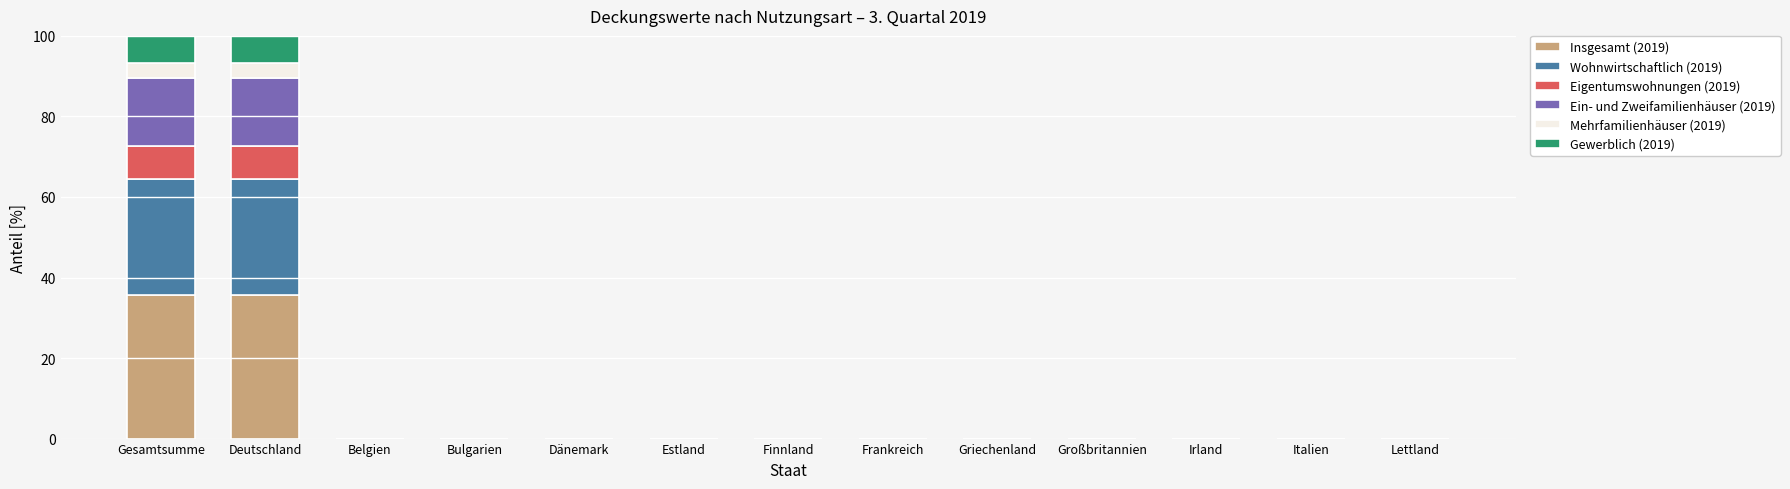

What is the maximum value for Insgesamt (2019)?

35.6